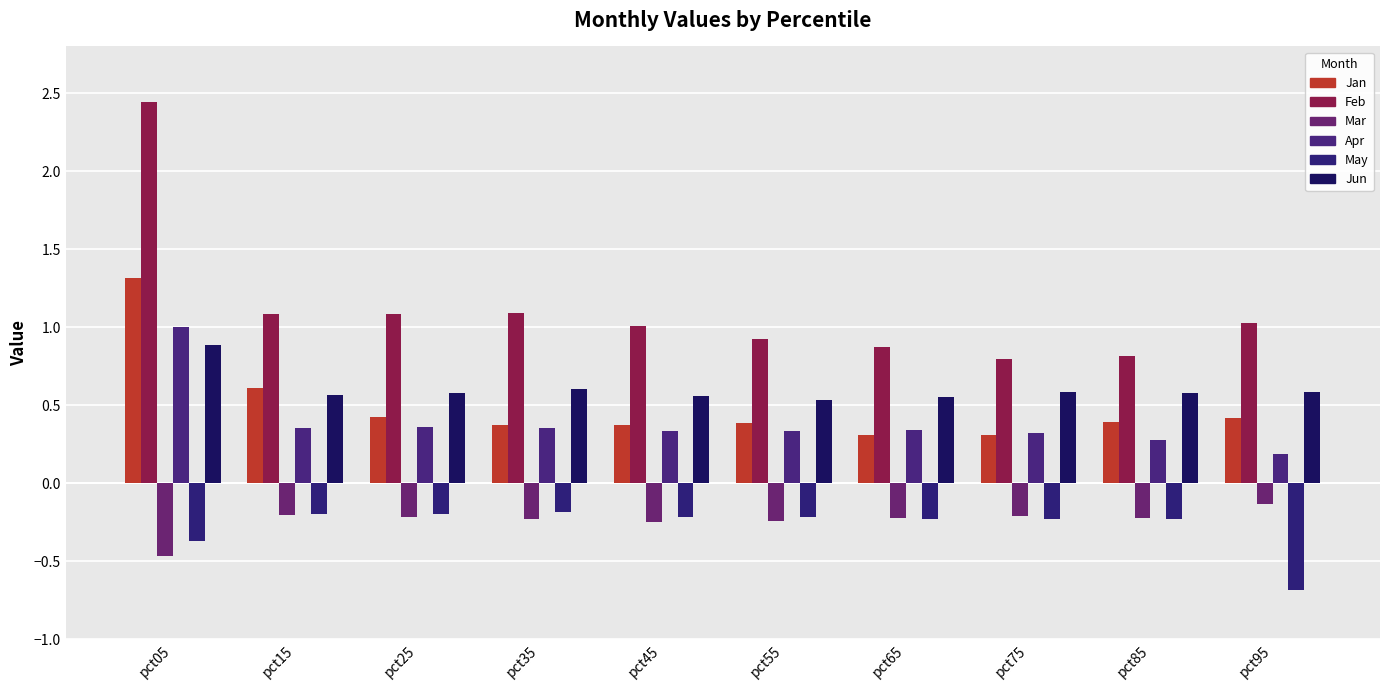

Which series changed the most between pct55 and pct95?

May